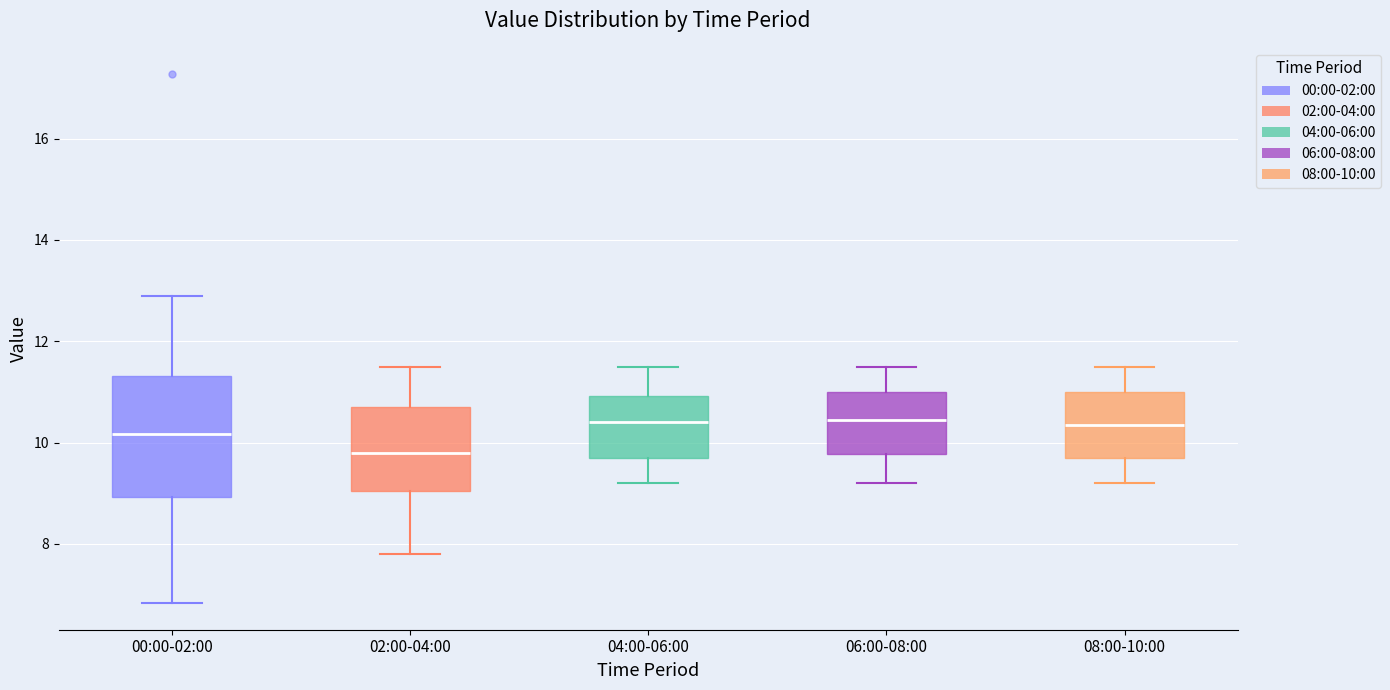

Which box has the lowest median line?

02:00-04:00